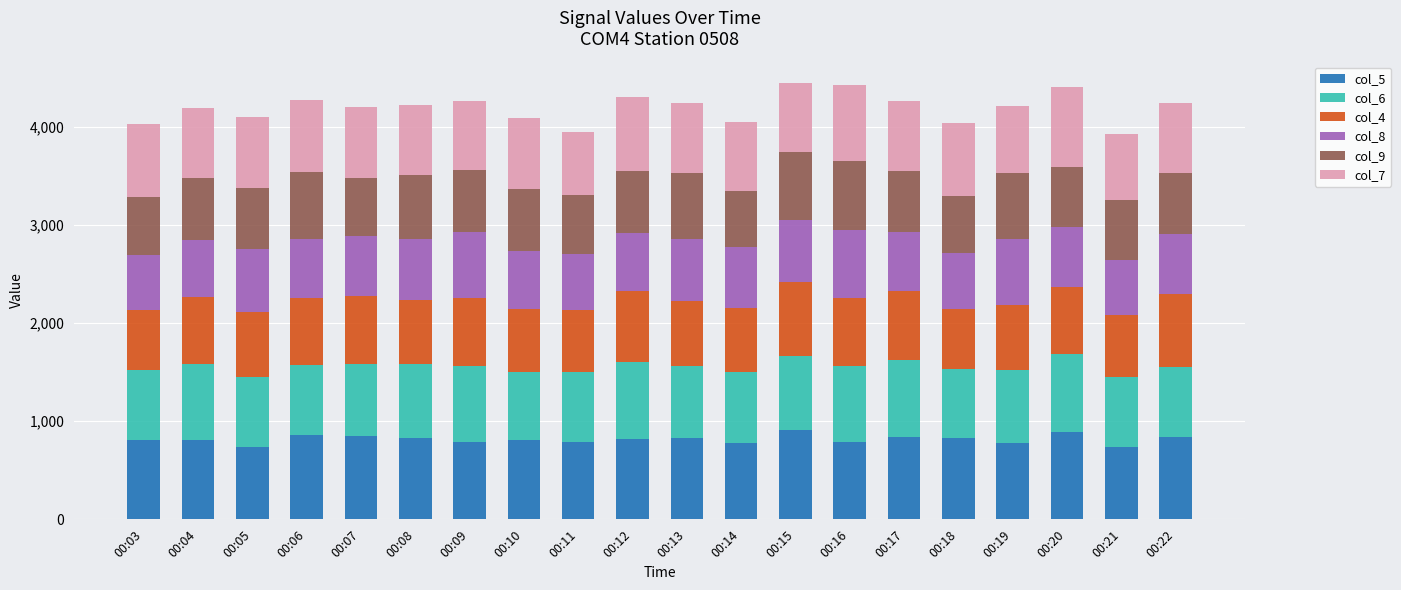

What is the total value across all series at 00:03?

4025